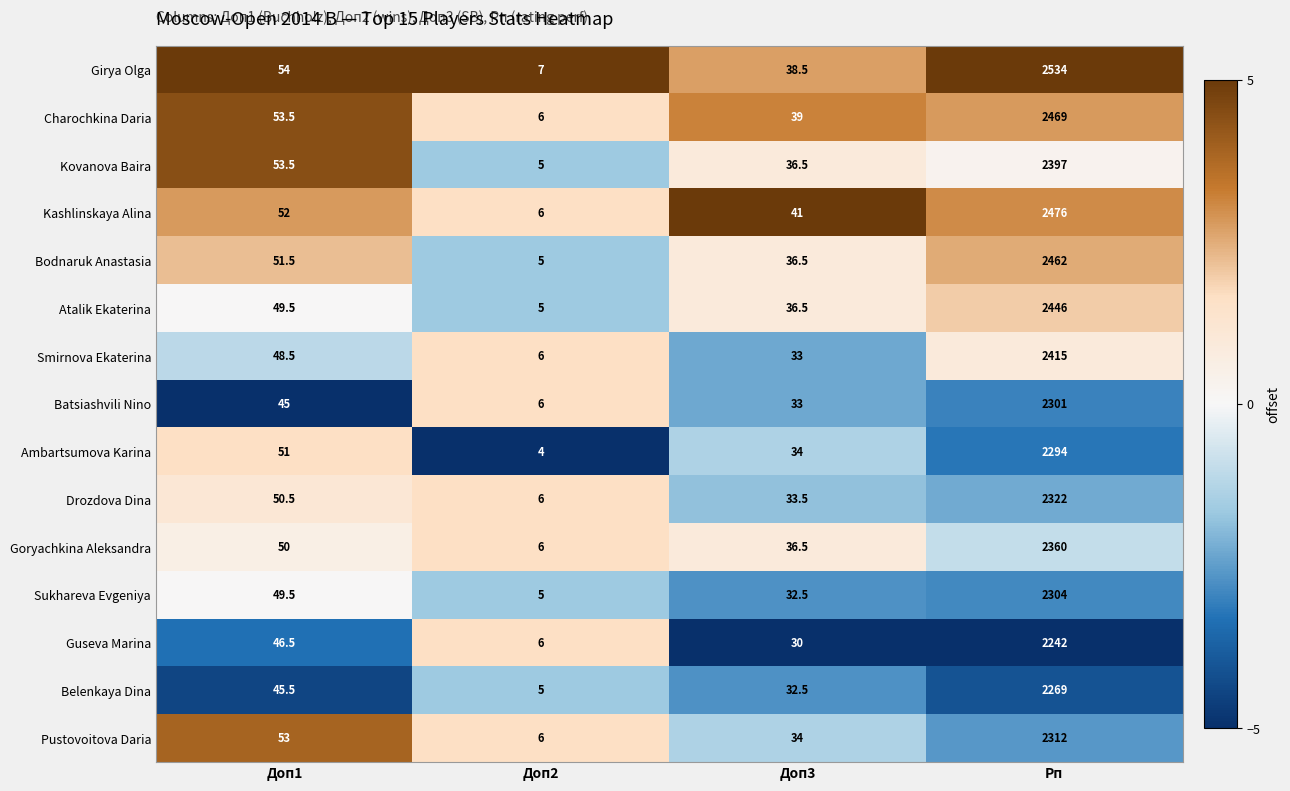

What is the difference between the Pustovoitova Daria values at Доп1 and Рп?

2259.0